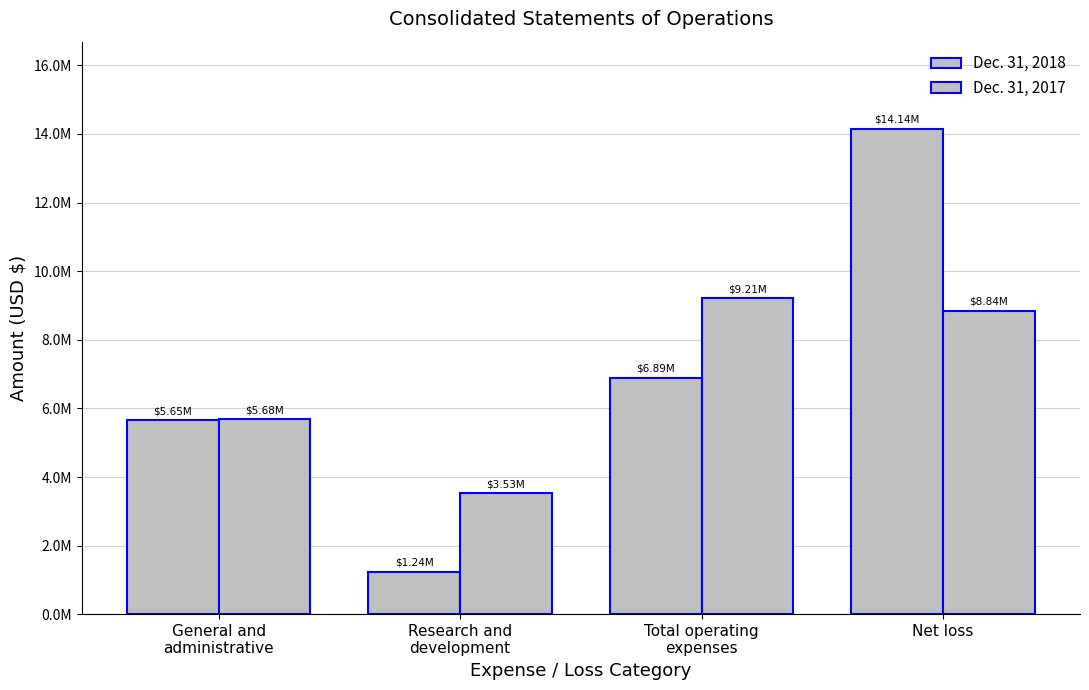

Does the chart contain any negative values?

No